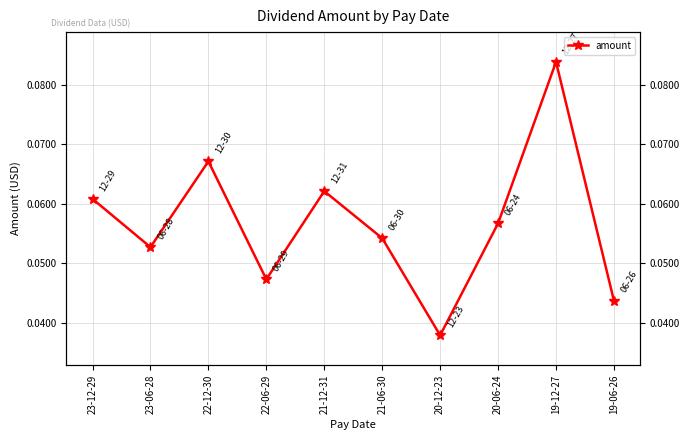

What position from the right is 22-06-29?

7